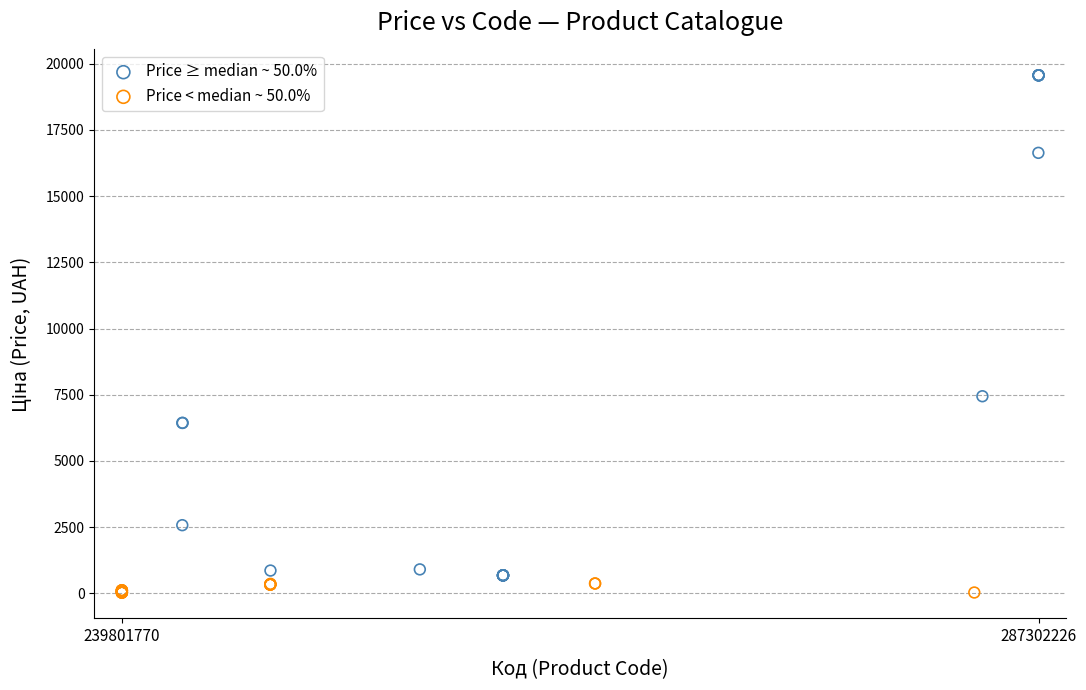

Which series reaches the maximum Y coordinate?

Price ≥ median ~ 50.0%